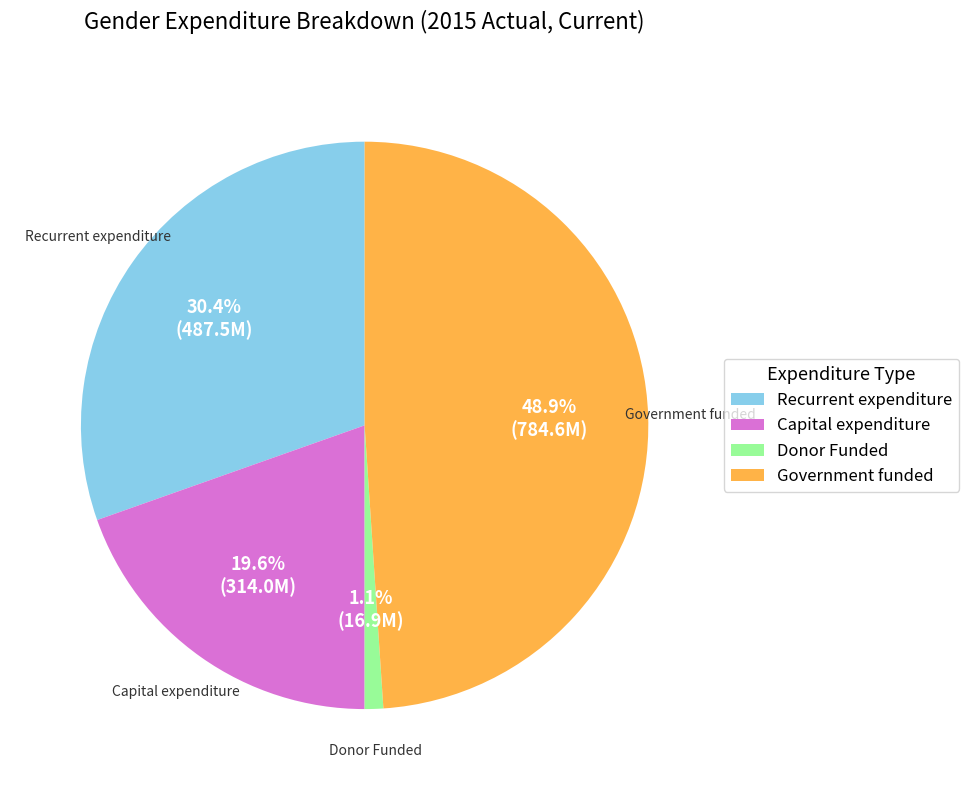

What portion of the pie excludes Government funded?

51.1%